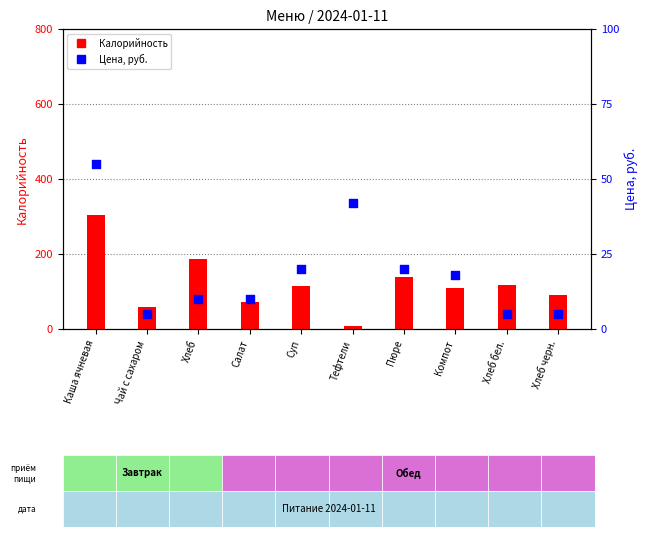

What are all the series names shown in the legend?

Калорийность, Цена